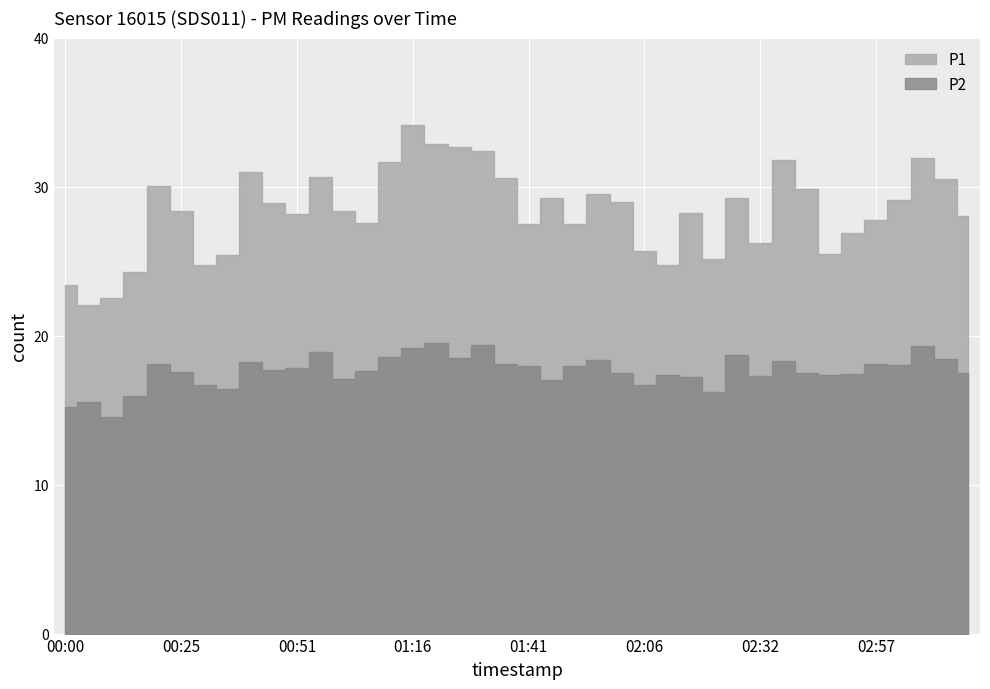

What is the label of the 8th point from the right?

02:42